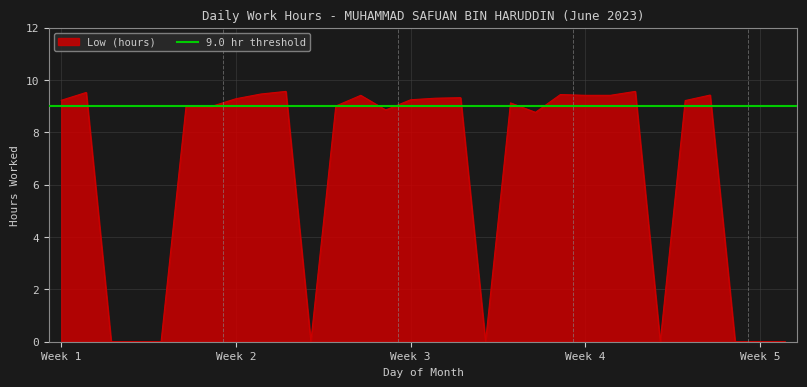

The chart shows a value of -6.4 at 3. True or false?

False